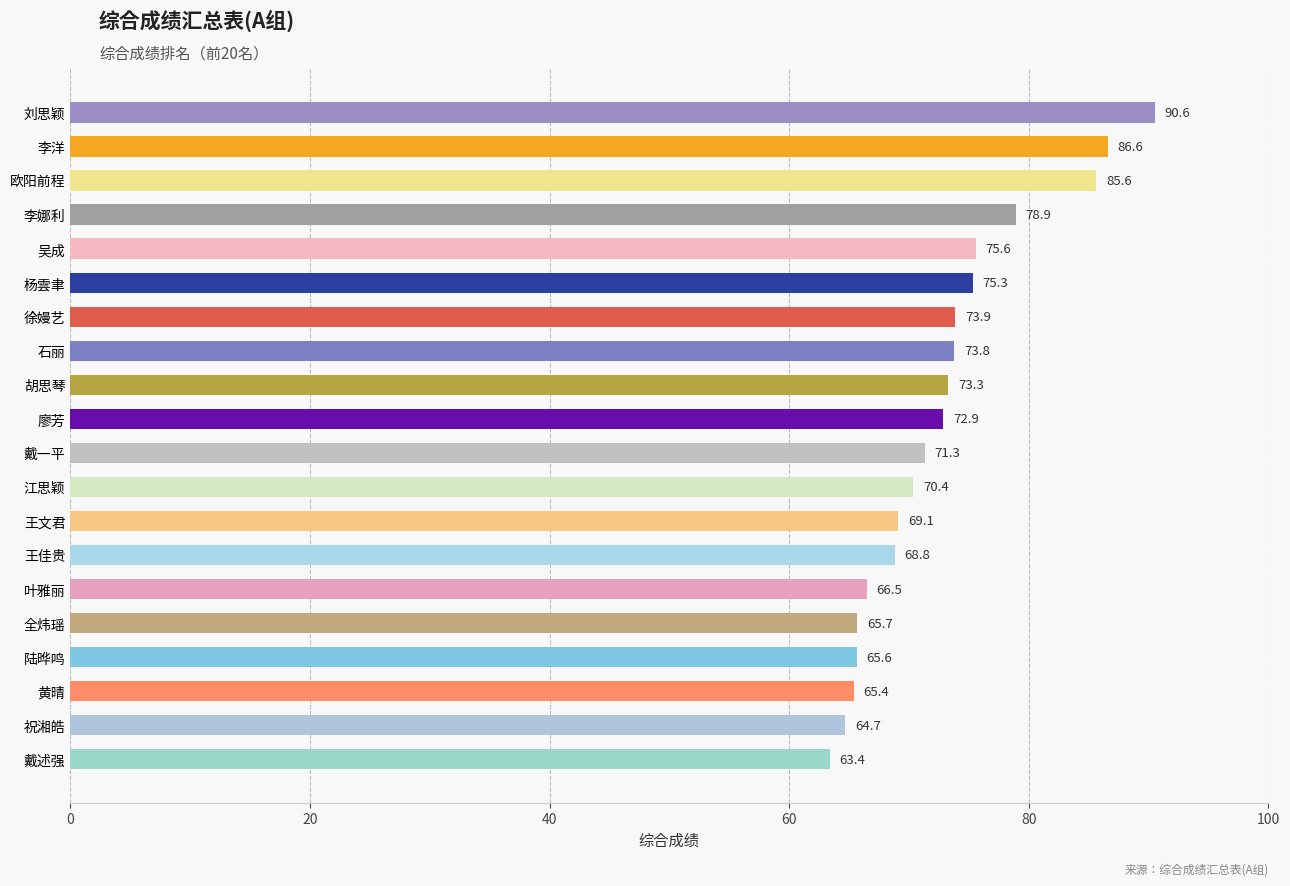

The value at 徐嫚艺 is 73.9. True or false?

True